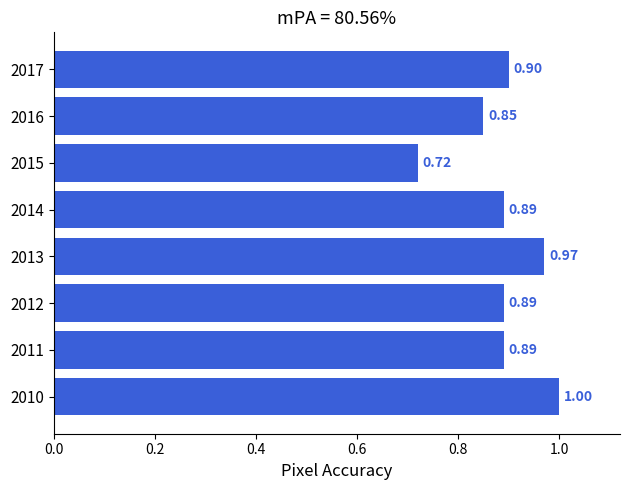

Which has a higher value, 2011 or 2015?

2011